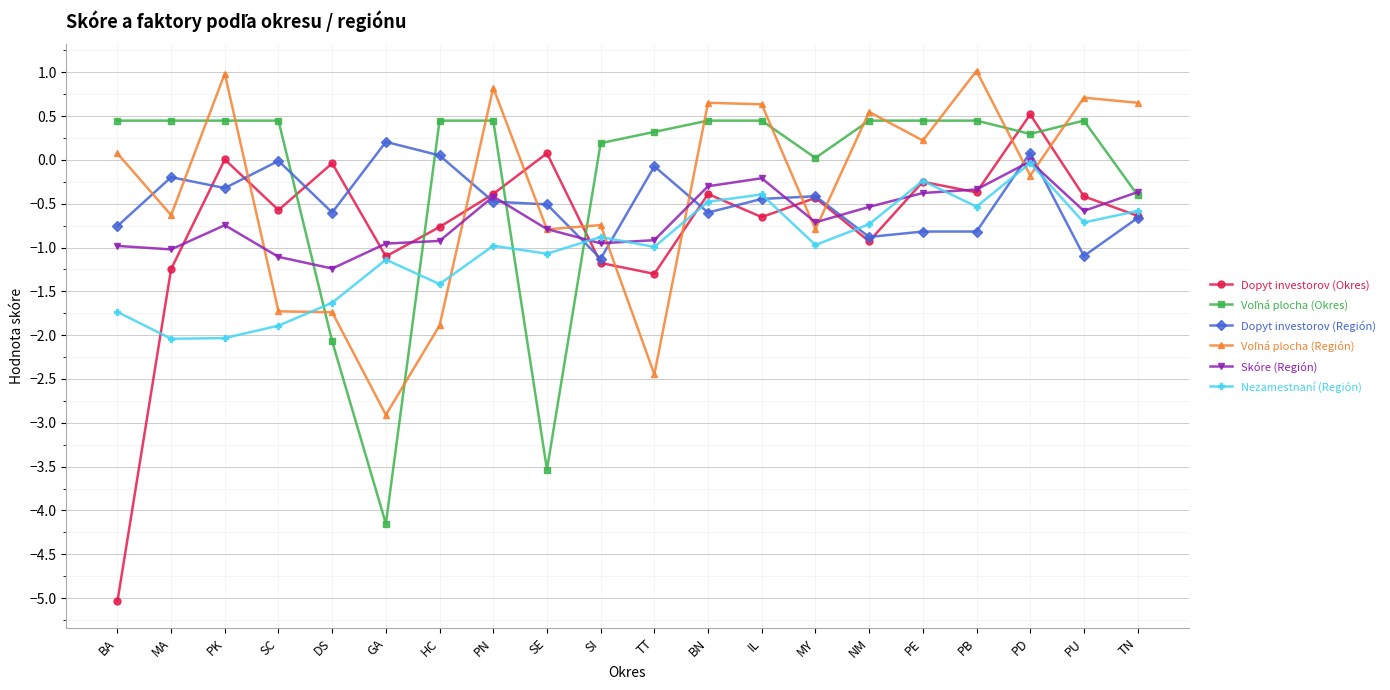

What is the label of the 3rd point from the right?

PD